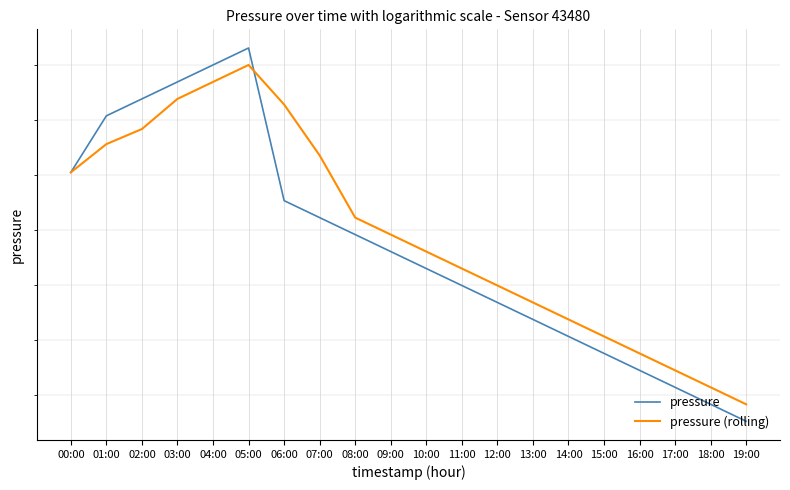

How many distinct data groups are displayed?

2